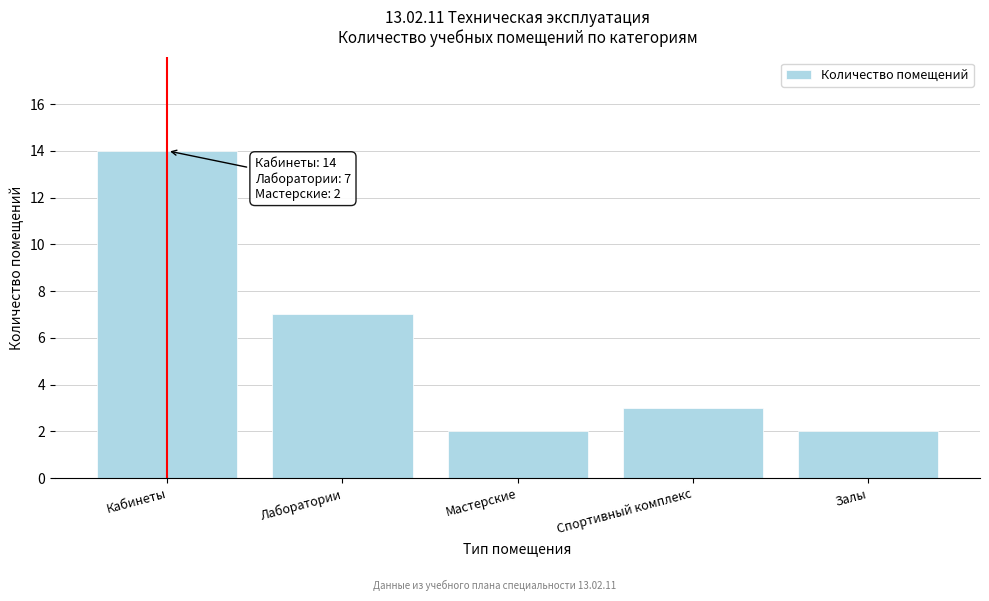

Reading left to right, extract all data points from this chart.

Кабинеты=14	Лаборатории=7	Мастерские=2	Спортивный комплекс=3	Залы=2